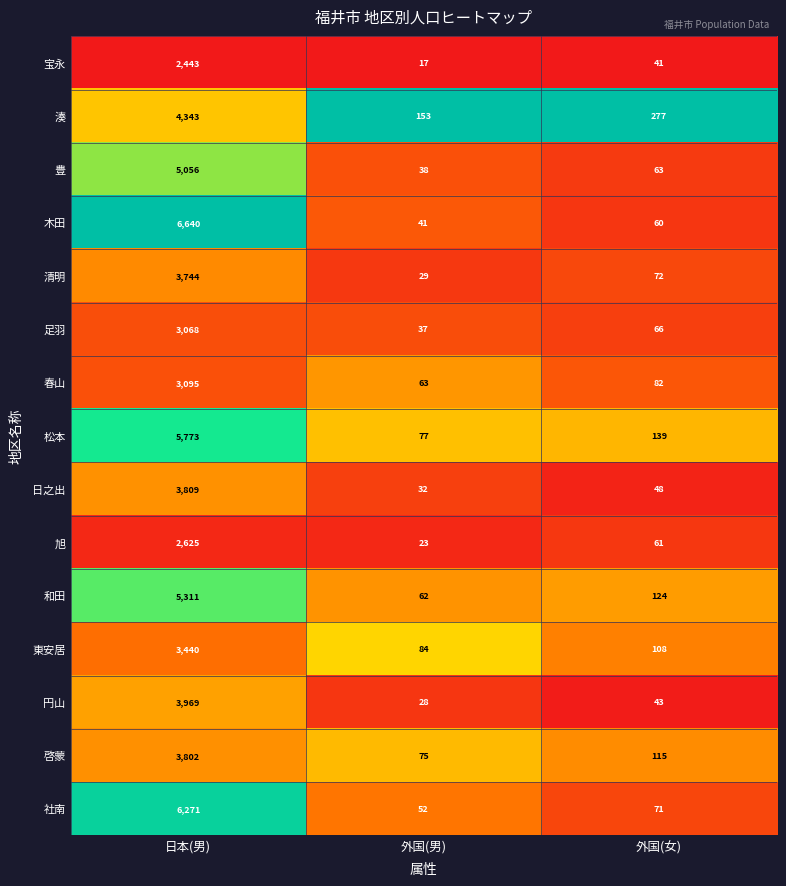

The value of 春山 at 外国(女) is 82. True or false?

True